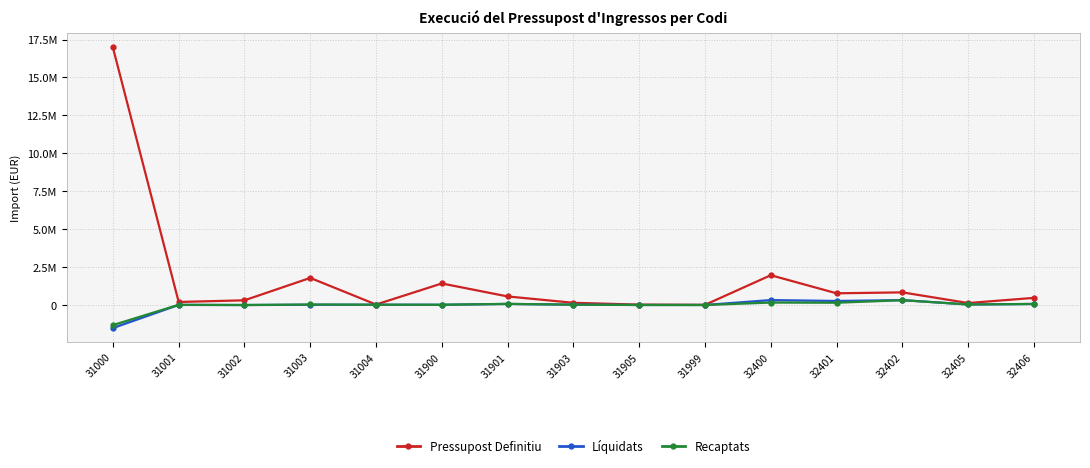

Rank the series at 31002 from highest to lowest value.

Pressupost Definitiu, Líquidats, Recaptats